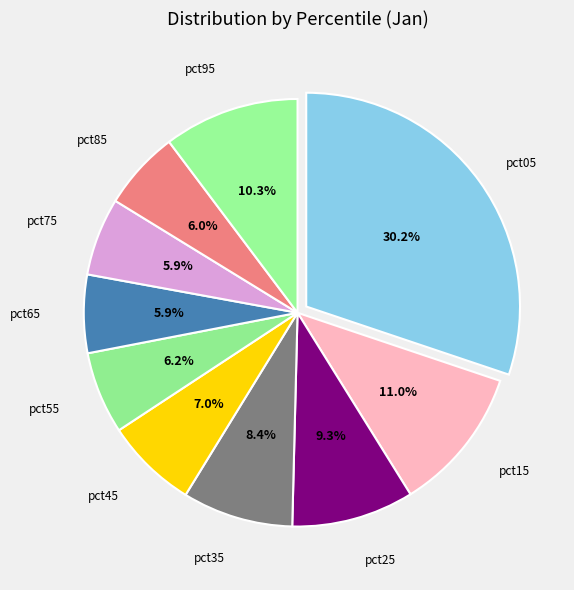

To the nearest percent, what is the difference between the pct55 and pct45 slice percentages?

1%